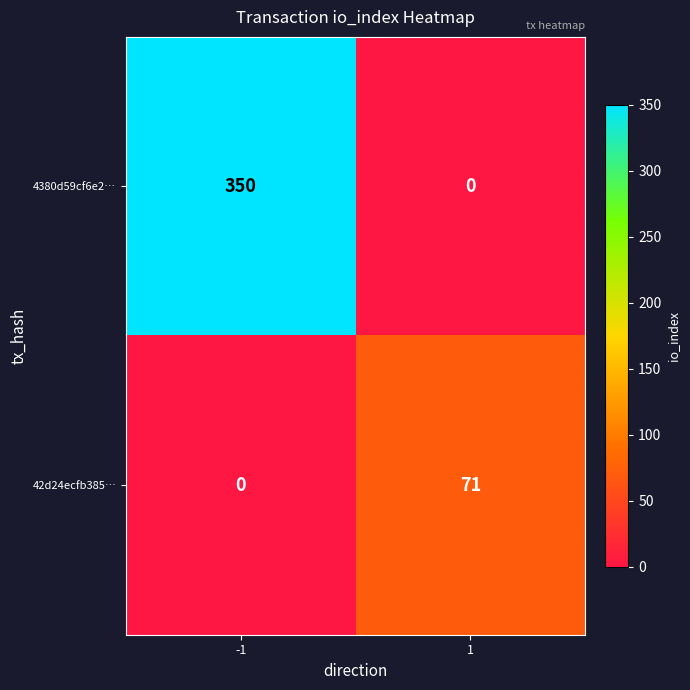

Reading left to right, list all the values displayed in this chart.

4380d59cf6e2…: -1=350	1=0
42d24ecfb385…: -1=0	1=71